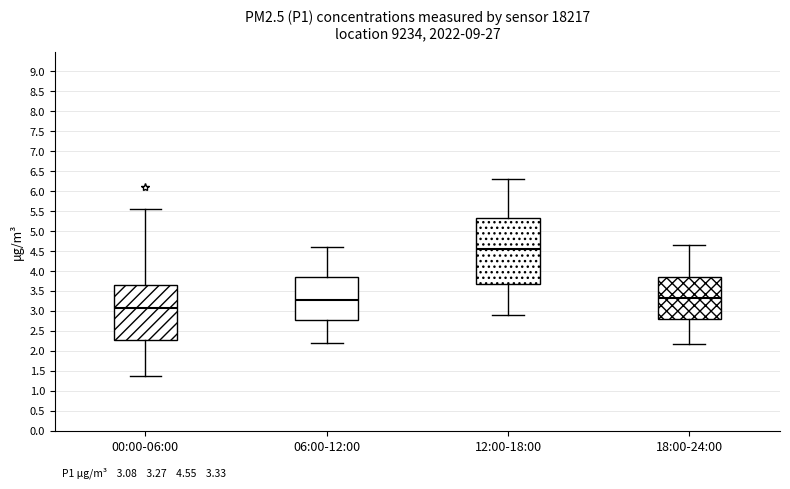

Comparing the boxes themselves (not the whiskers), which one is the tallest?

12:00-18:00